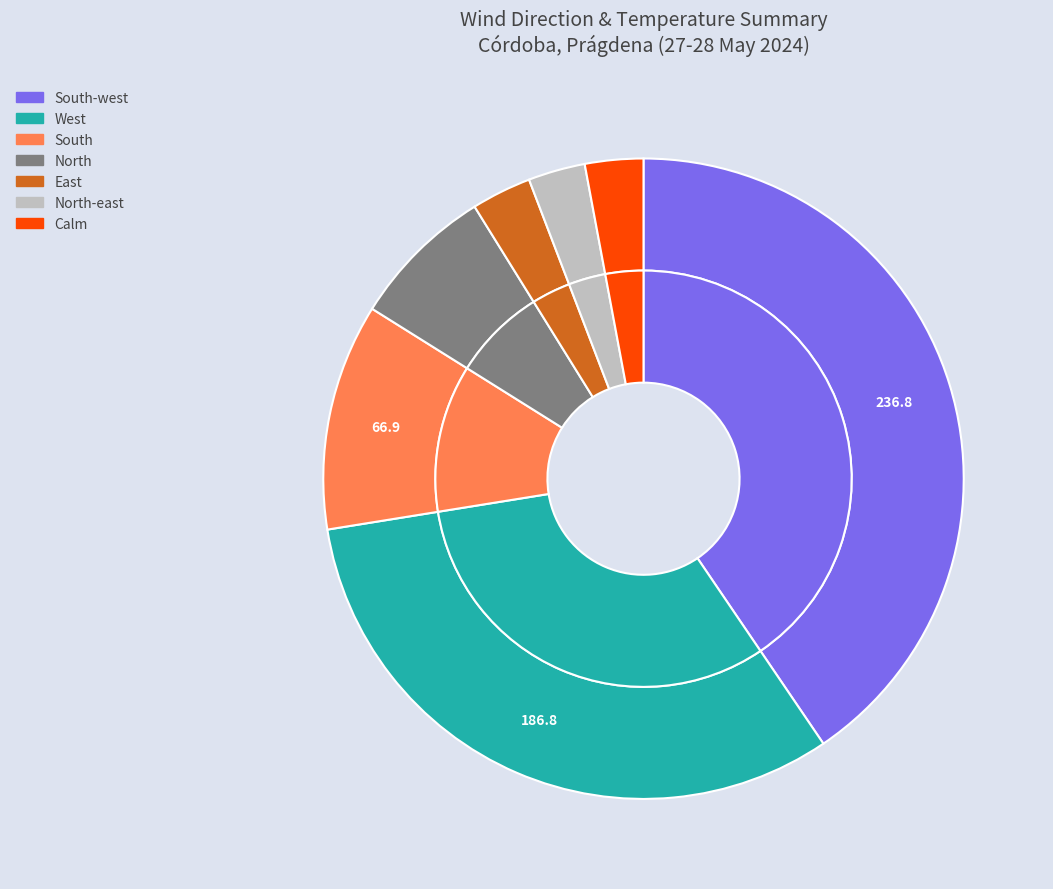

The South slice represents 6% of the pie. True or false?

False